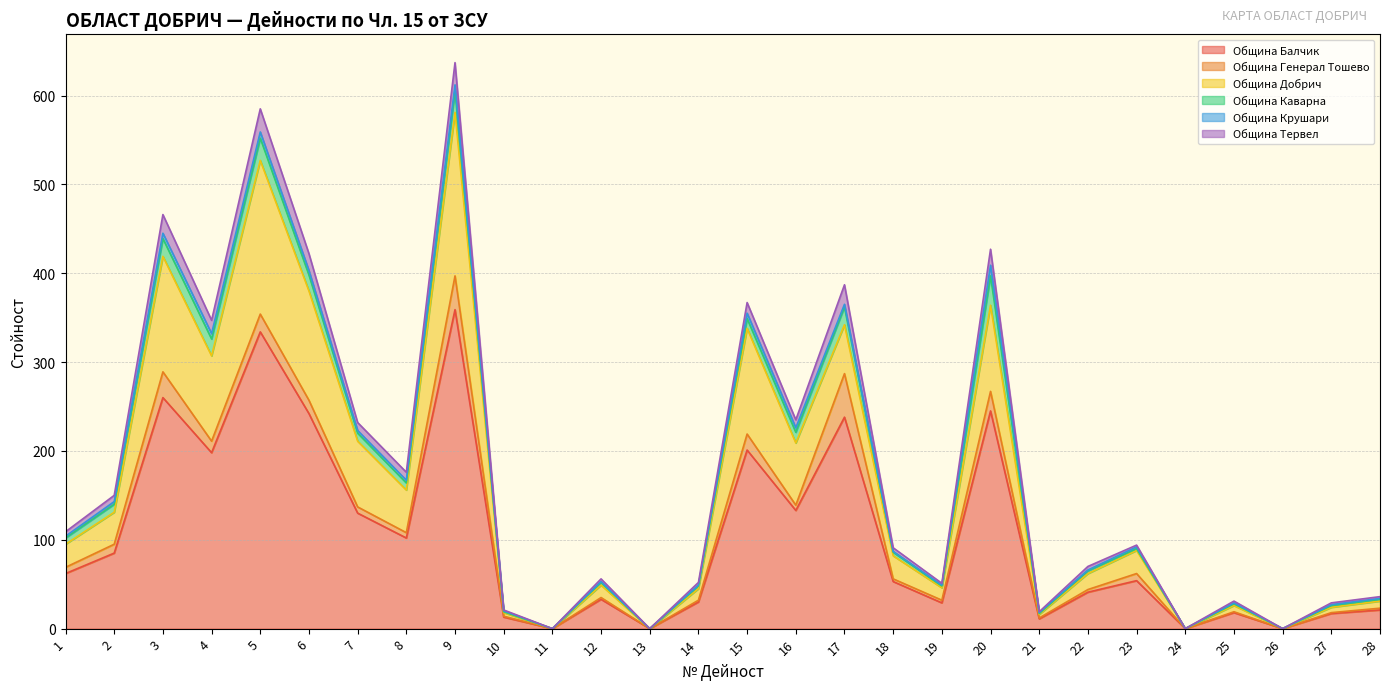

Which category has the highest value in the Община Генерал Тошево series?

17